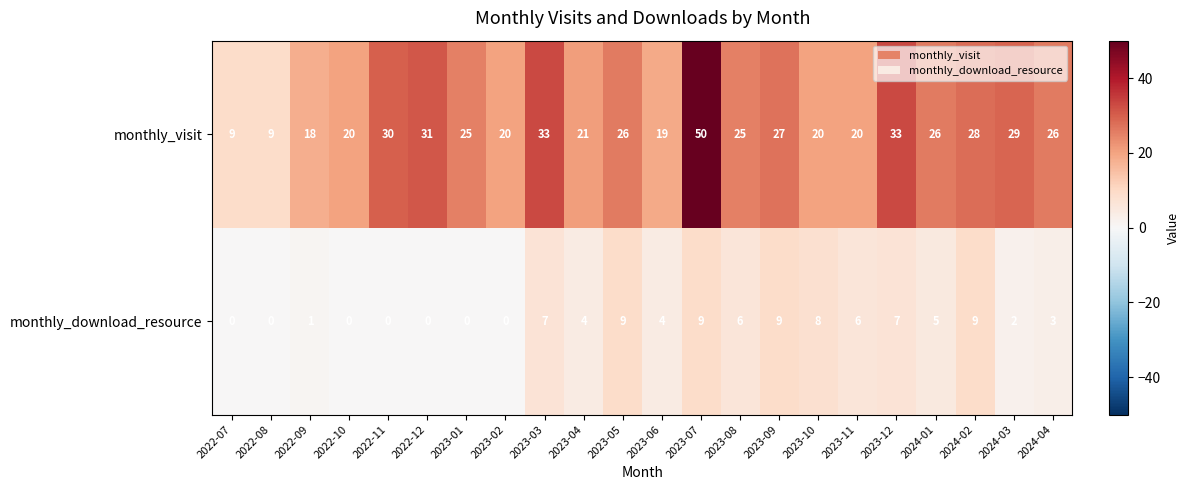

How many values in the monthly_visit series are below 26?

11